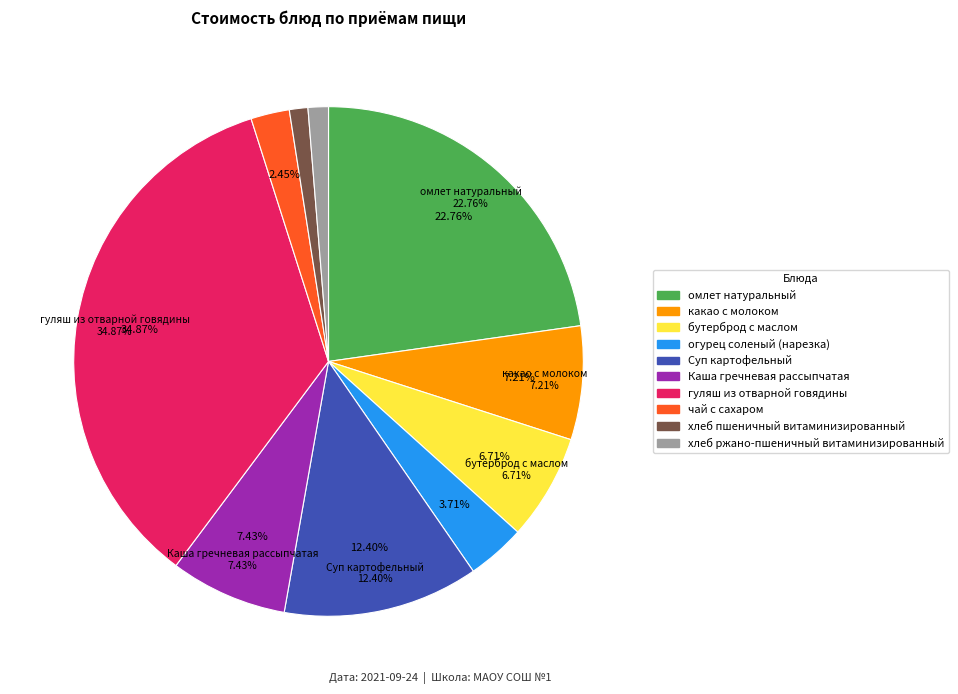

True or false: огурец соленый (нарезка) accounts for 14% of the total.

False